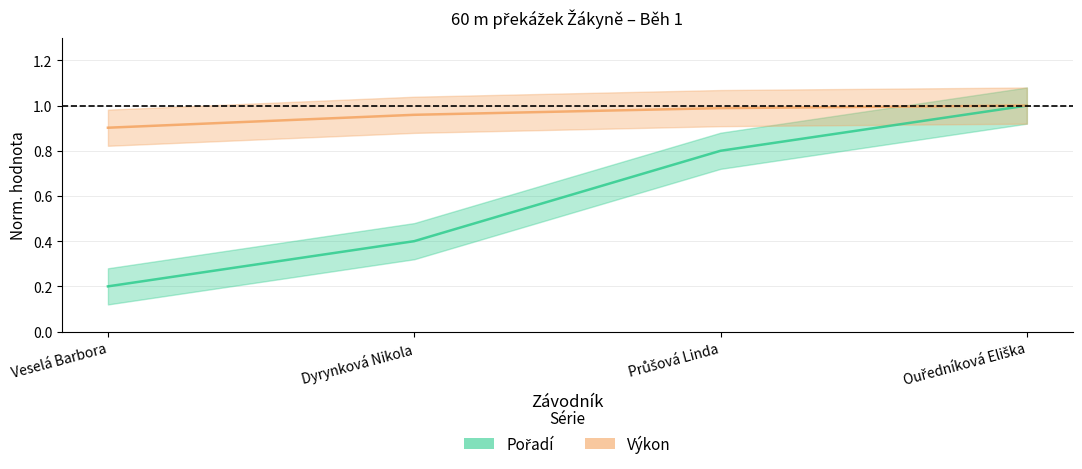

Is it true that Pořadí equals 1.0 at Ouředníková Eliška?

True